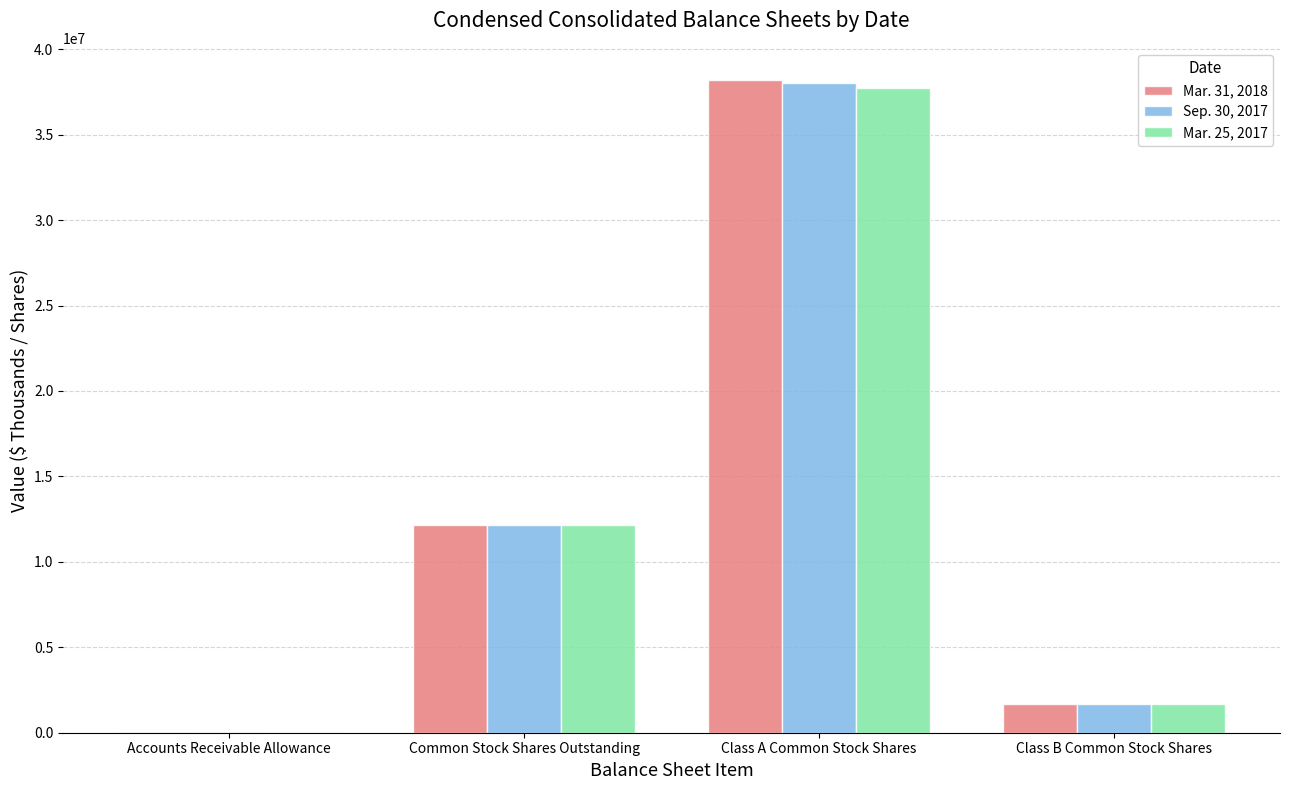

What is the sum of the Mar. 25, 2017 values at Common Stock Shares Outstanding and Accounts Receivable Allowance?

12197014